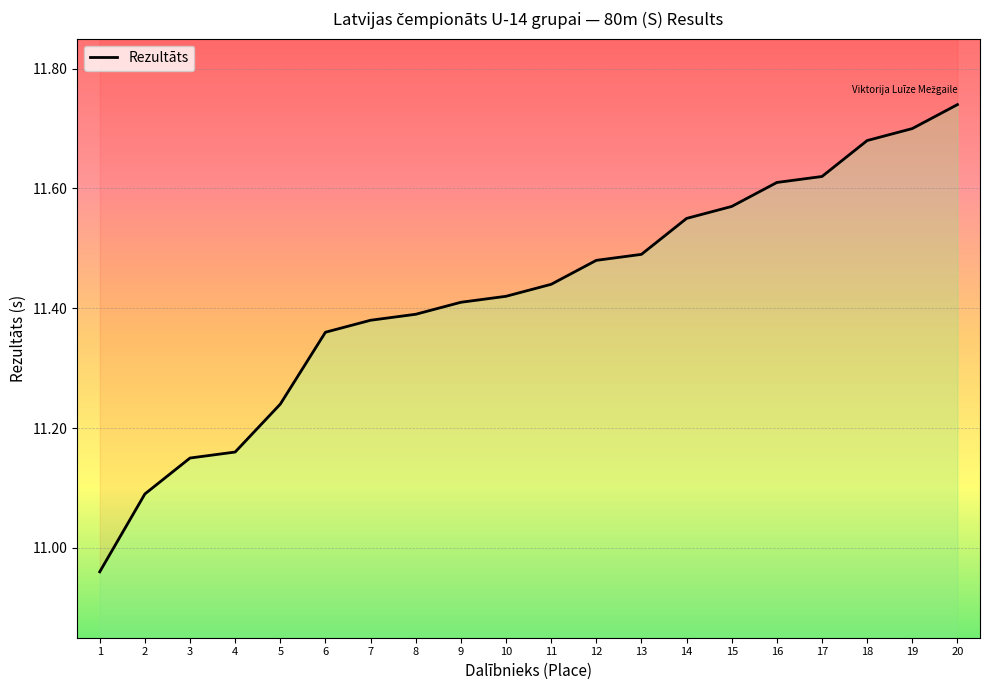

Does the chart display data point markers on the line(s)?

No